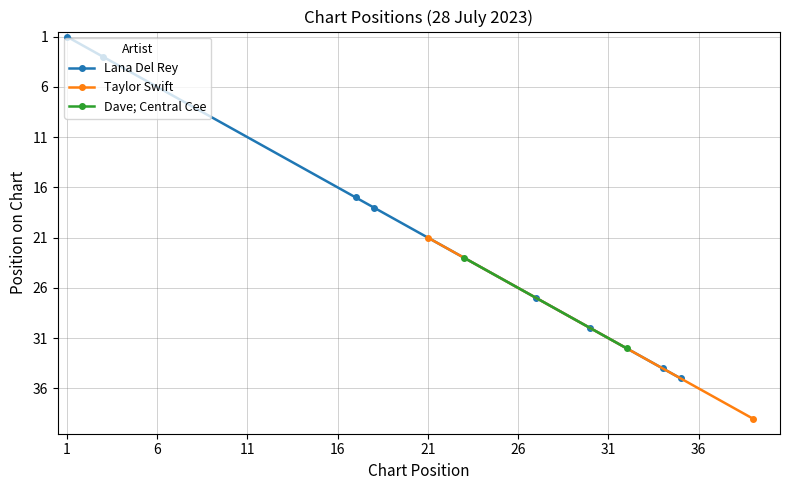

What is the highest value of the Lana Del Rey series?

35